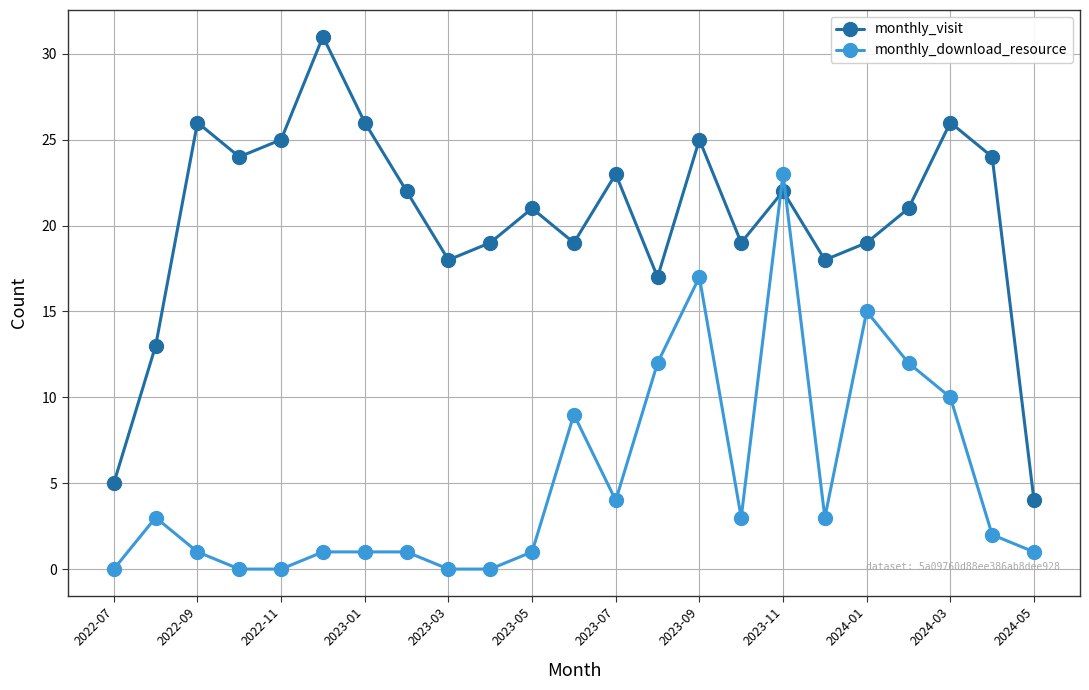

What is the average value of the monthly_visit series?

20